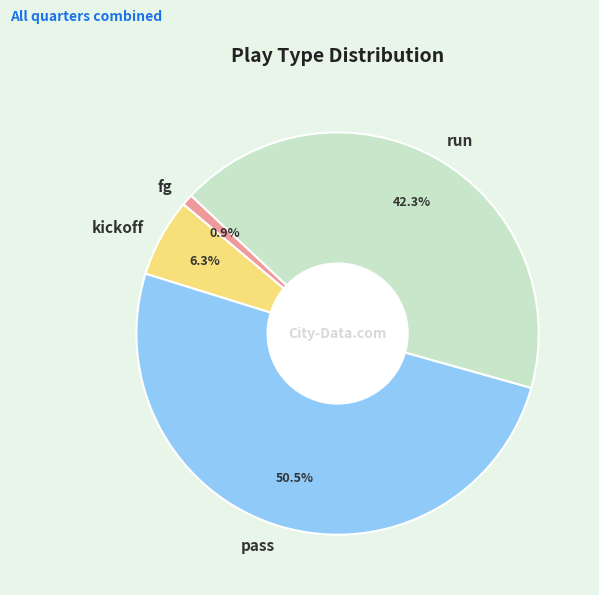

Rank the categories by value from highest to lowest.

pass, run, kickoff, fg